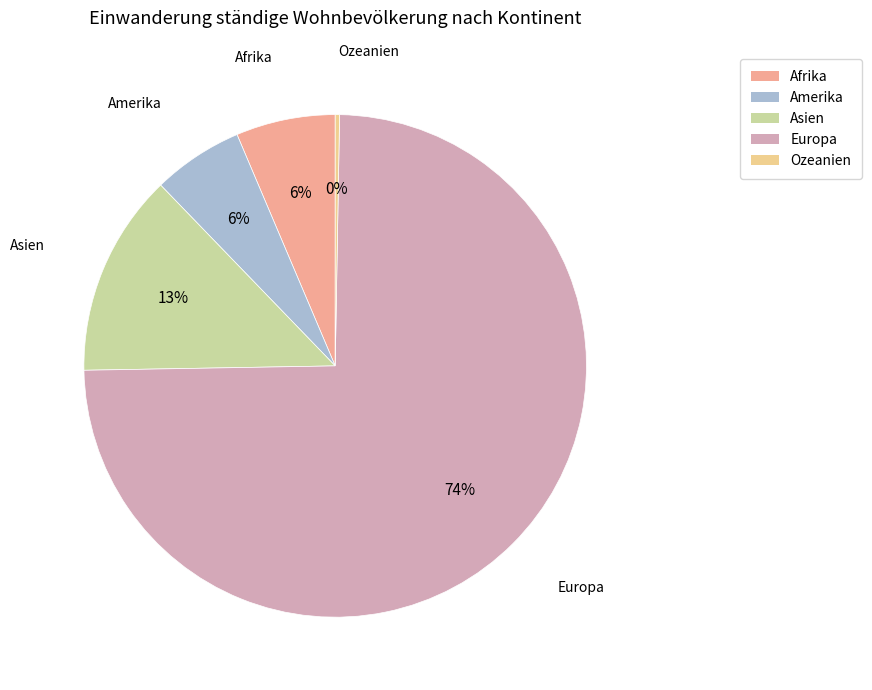

To the nearest percent, what is the average slice percentage?

20%